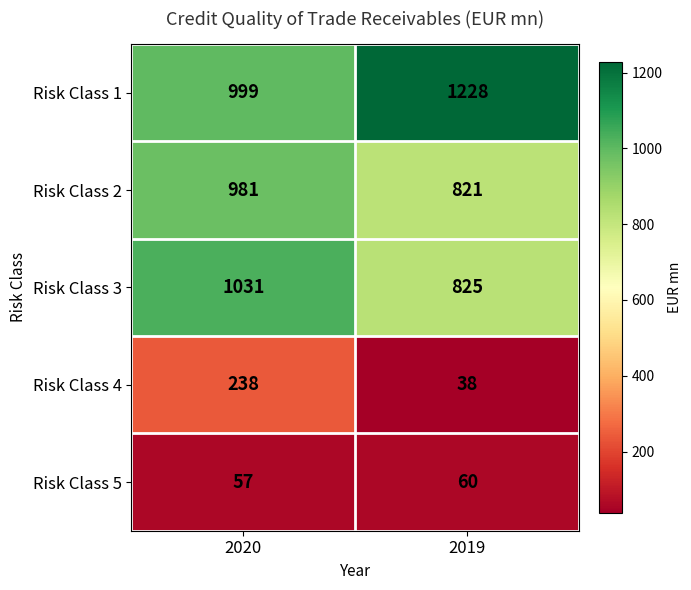

Read the Risk Class 2 value at 2020.

981